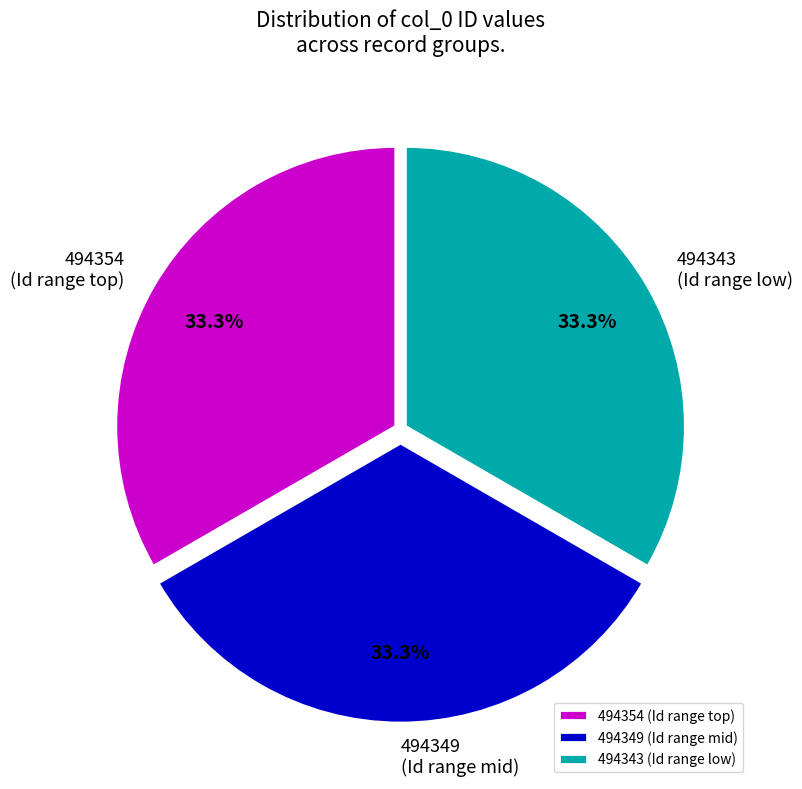

How much of the chart is everything except 494349 (Id range mid)?

66.7%